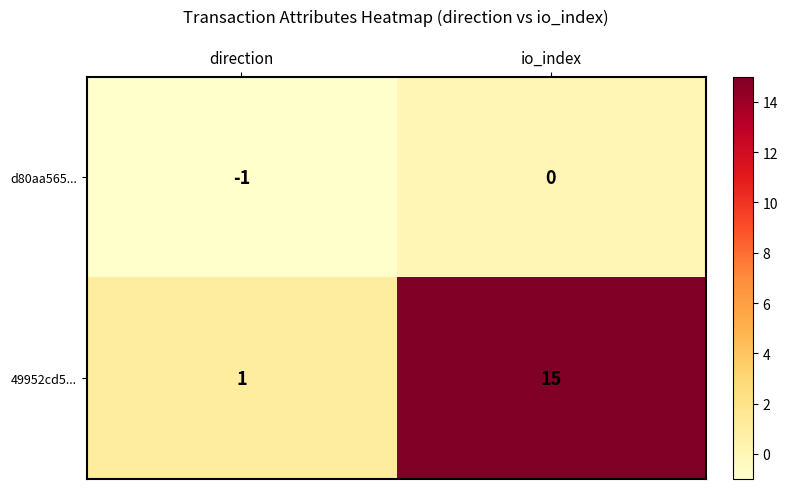

Reading right to left, what are all the values shown in this chart?

d80aa565...: 0	-1
49952cd5...: 15	1